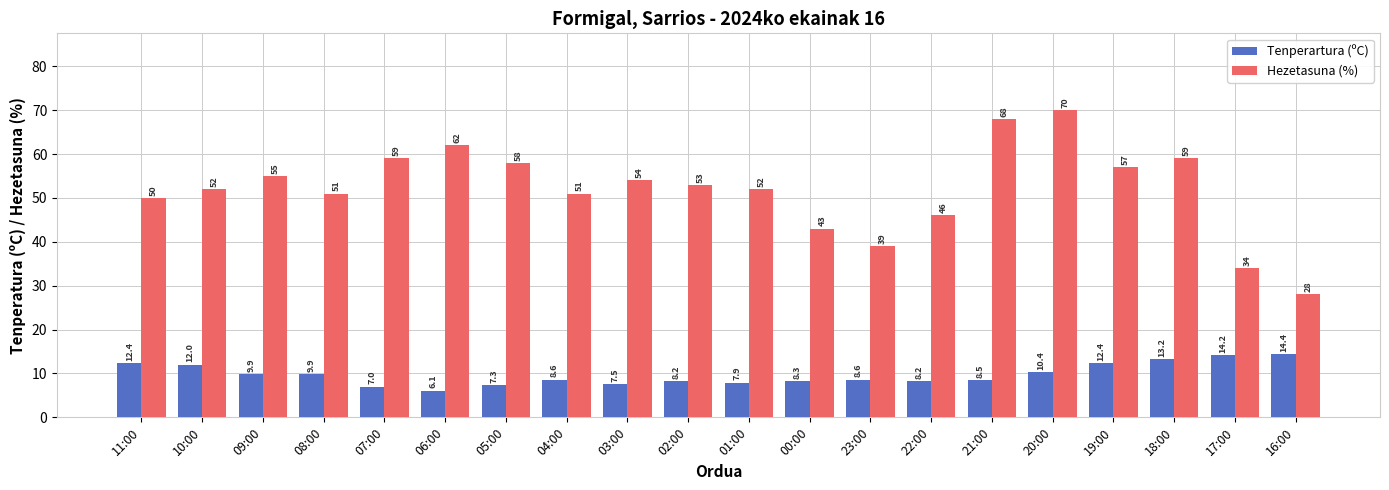

Reading left to right, extract all data points from this chart.

Tenperartura (ºC): 12.4	12.0	9.9	9.9	7.0	6.1	7.3	8.6	7.5	8.2	7.9	8.3	8.6	8.2	8.5	10.4	12.4	13.2	14.2	14.4
Hezetasuna (%): 50.0	52.0	55.0	51.0	59.0	62.0	58.0	51.0	54.0	53.0	52.0	43.0	39.0	46.0	68.0	70.0	57.0	59.0	34.0	28.0